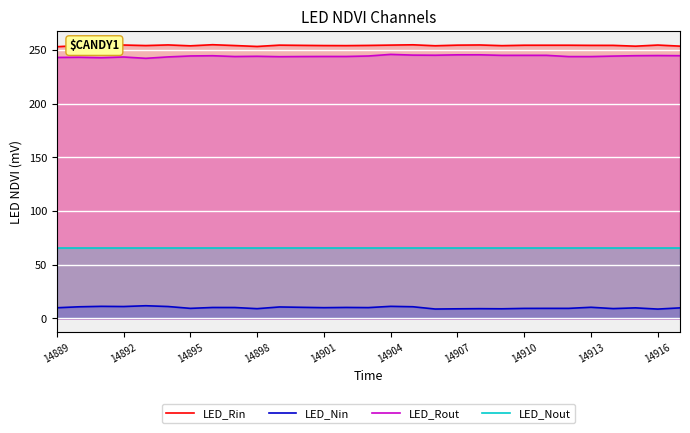

What is the maximum value for LED_Rin?

254.9